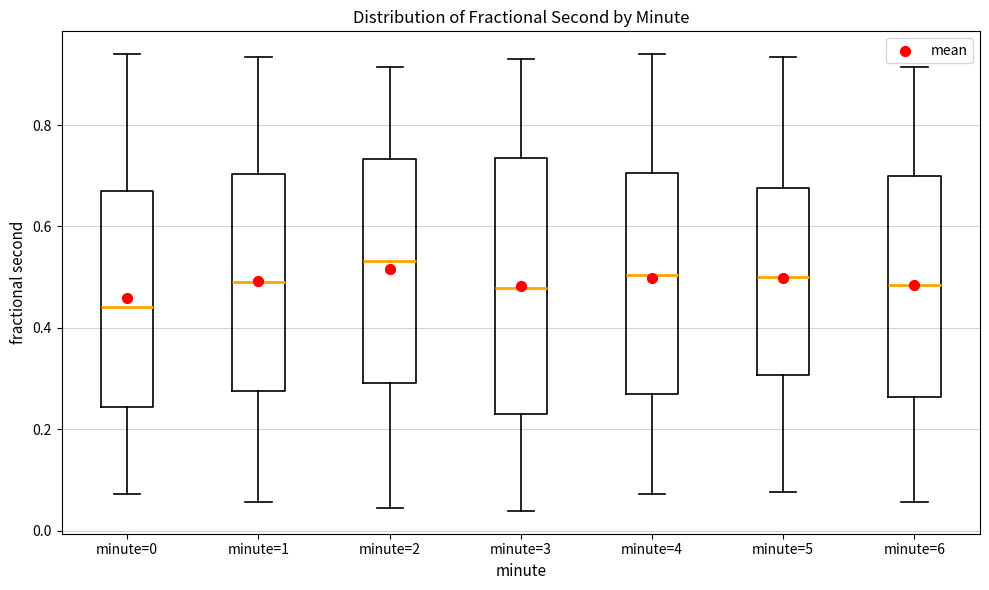

Reading left to right, read every box against the y-axis: the position of its median line, the range the box covers, and the ends of its whiskers. The values are not printed on the chart, so give them approximately, as read against the axis.

minute=0: median 0.44, box 0.24 to 0.68, whiskers 0.08 to 0.94
minute=1: median 0.50, box 0.28 to 0.70, whiskers 0.06 to 0.94
minute=2: median 0.54, box 0.30 to 0.74, whiskers 0.04 to 0.92
minute=3: median 0.48, box 0.24 to 0.74, whiskers 0.04 to 0.94
minute=4: median 0.50, box 0.26 to 0.70, whiskers 0.08 to 0.94
minute=5: median 0.50, box 0.30 to 0.68, whiskers 0.08 to 0.94
minute=6: median 0.48, box 0.26 to 0.70, whiskers 0.06 to 0.92